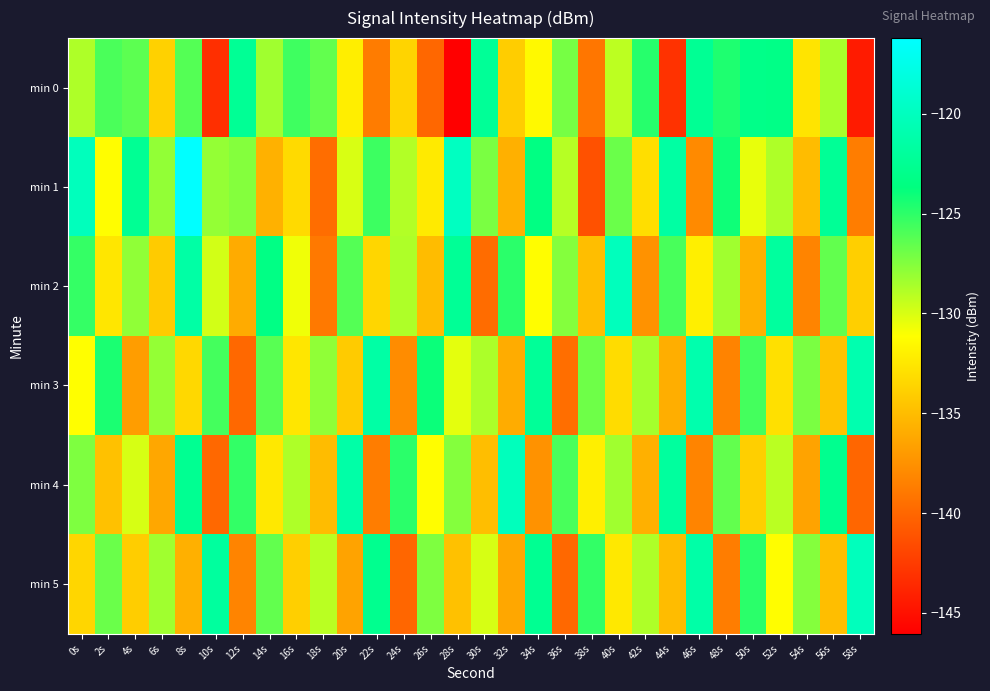

How many distinct data groups are displayed?

6